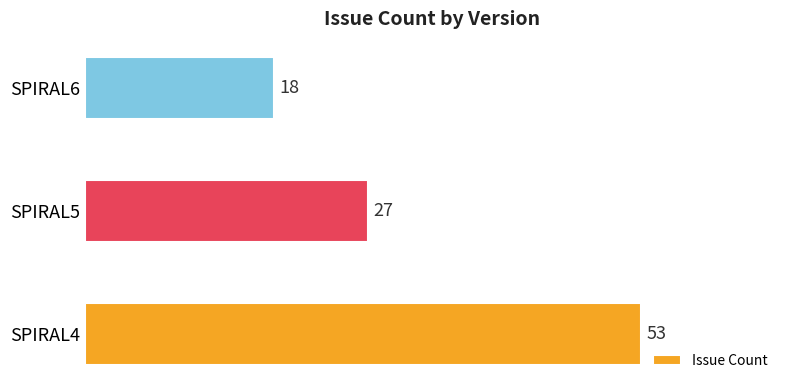

How many values are between 18 and 53?

3